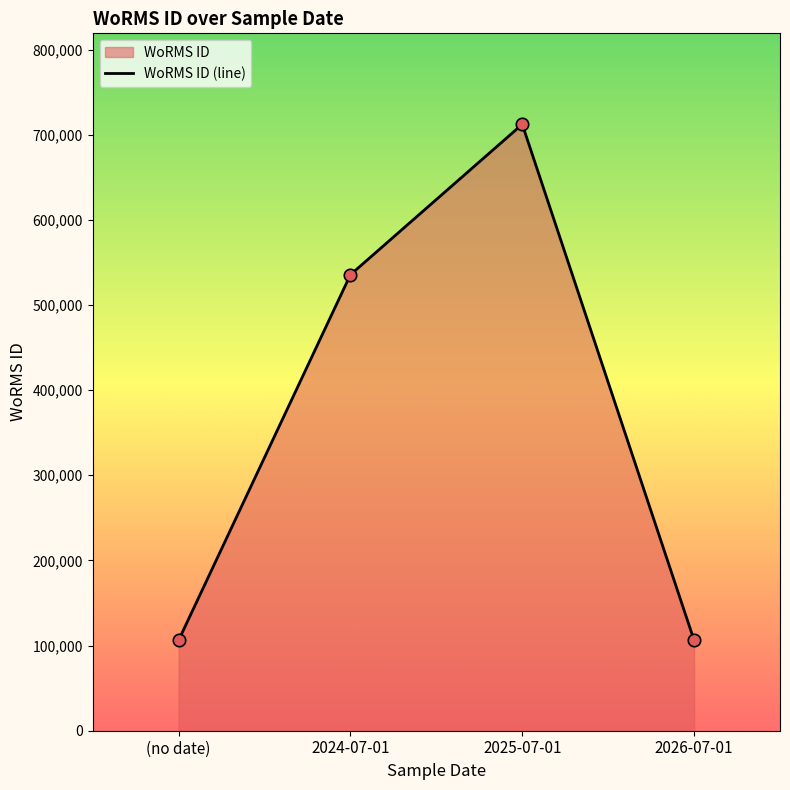

What is the ratio of the value at (no date) to the value at 2024-07-01?

0.2